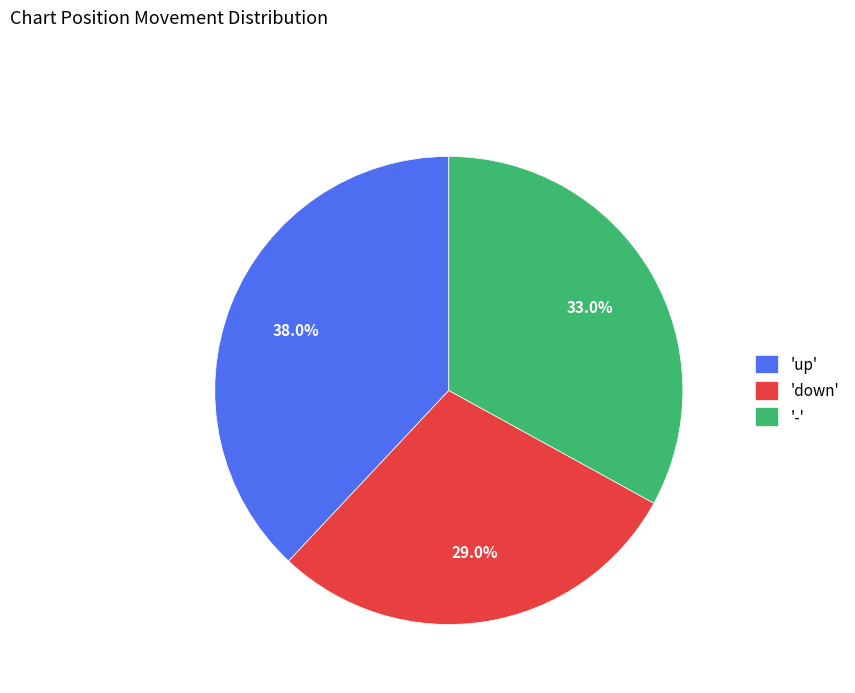

Is there a majority slice in this chart?

No